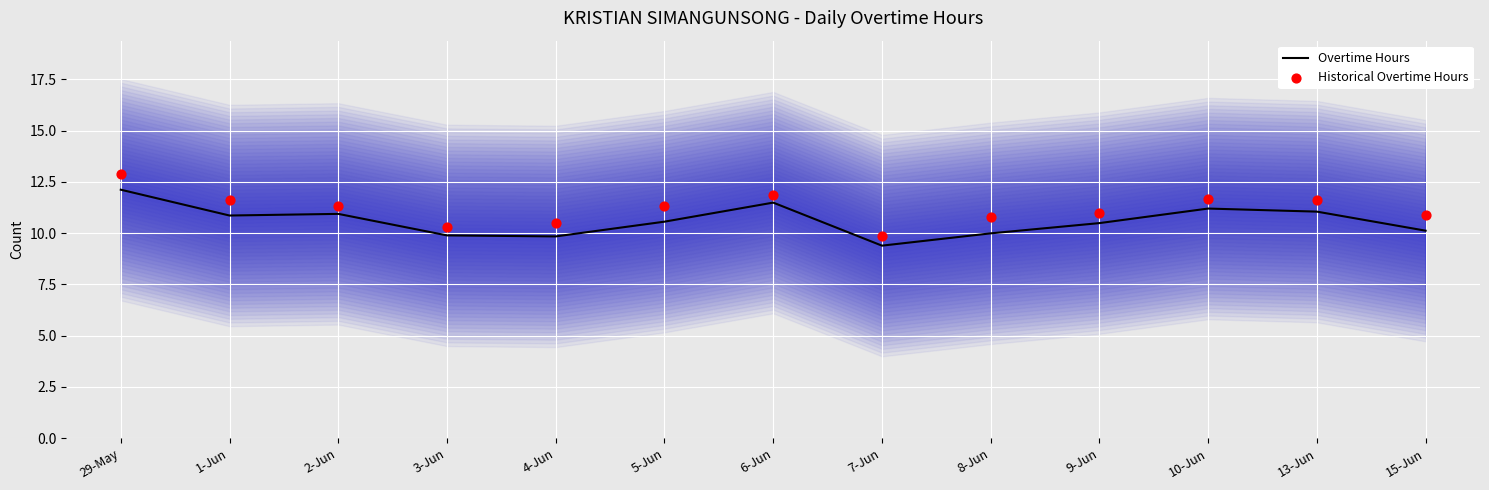

Which series has the largest total across all categories?

Historical Overtime Hours